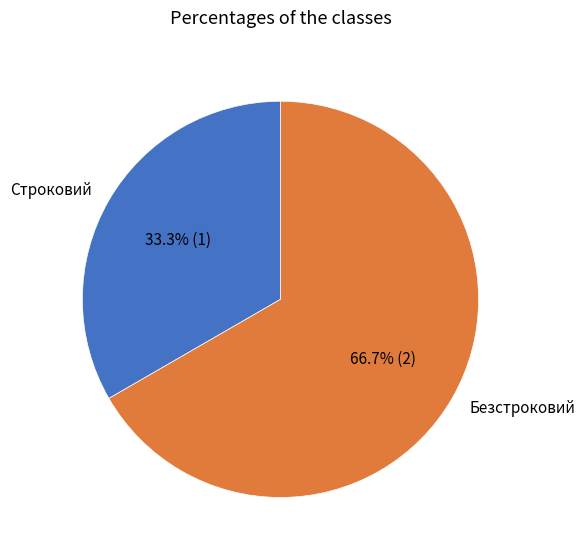

Between Строковий and Безстроковий, which is larger?

Безстроковий